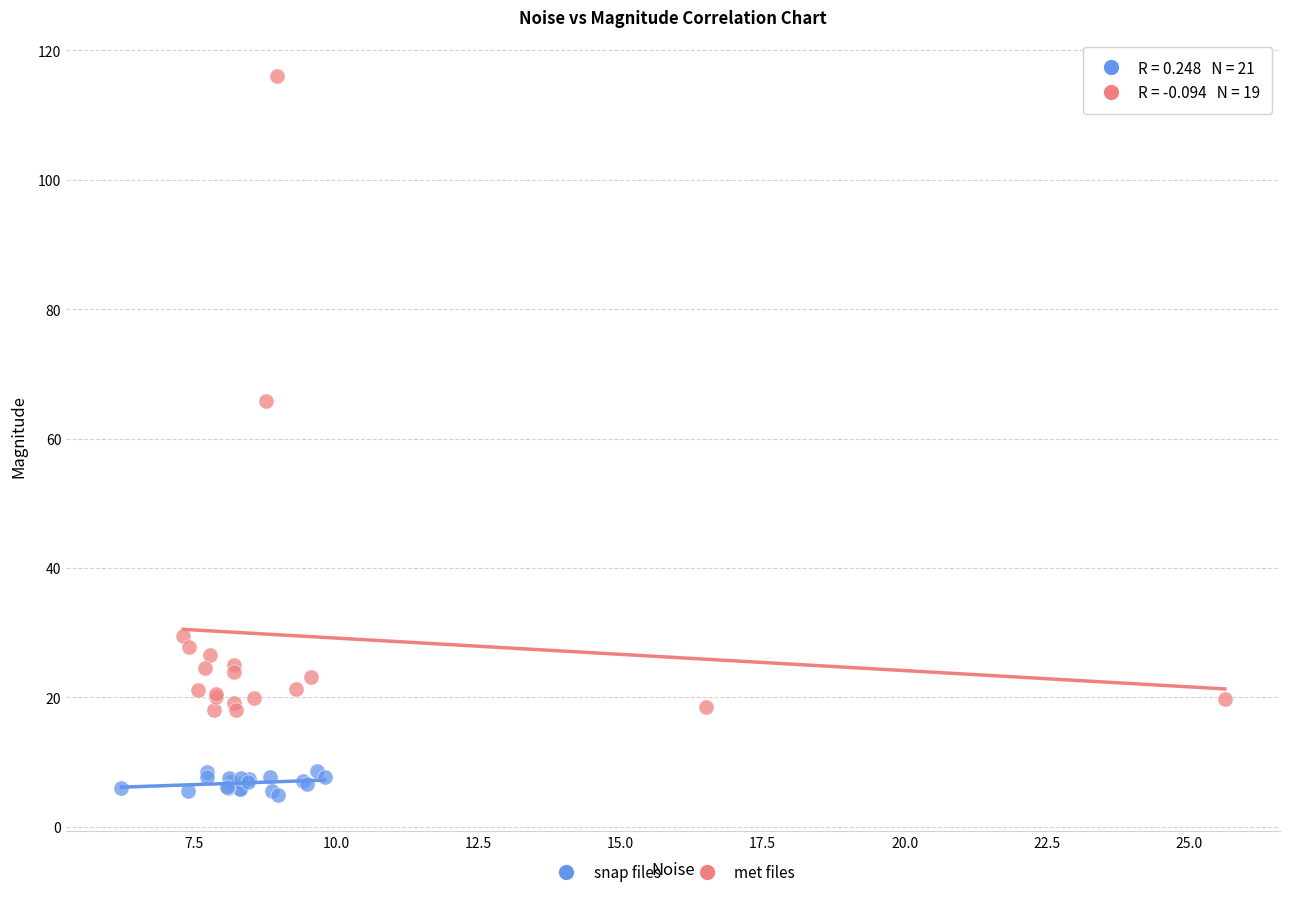

Which series contains the highest Y value?

met files